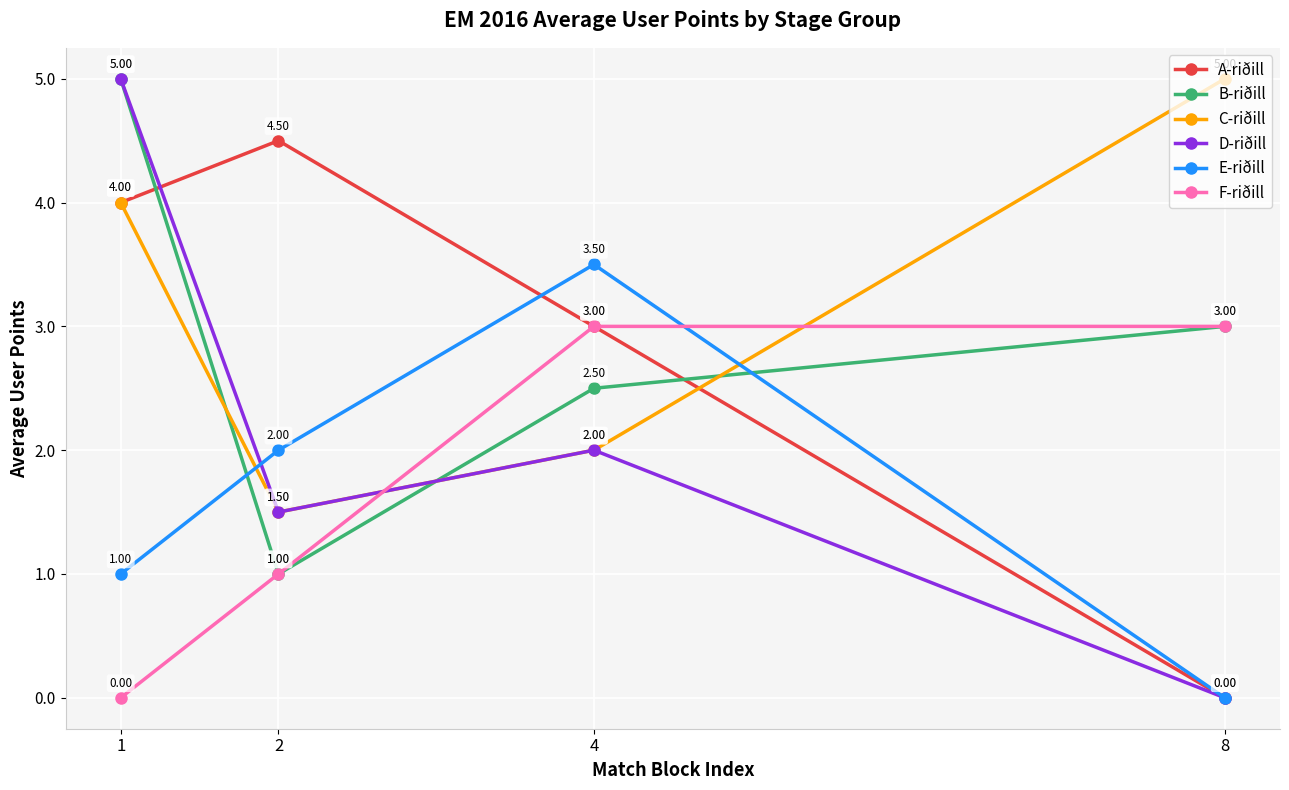

What is the sum of all A-riðill values?

11.5